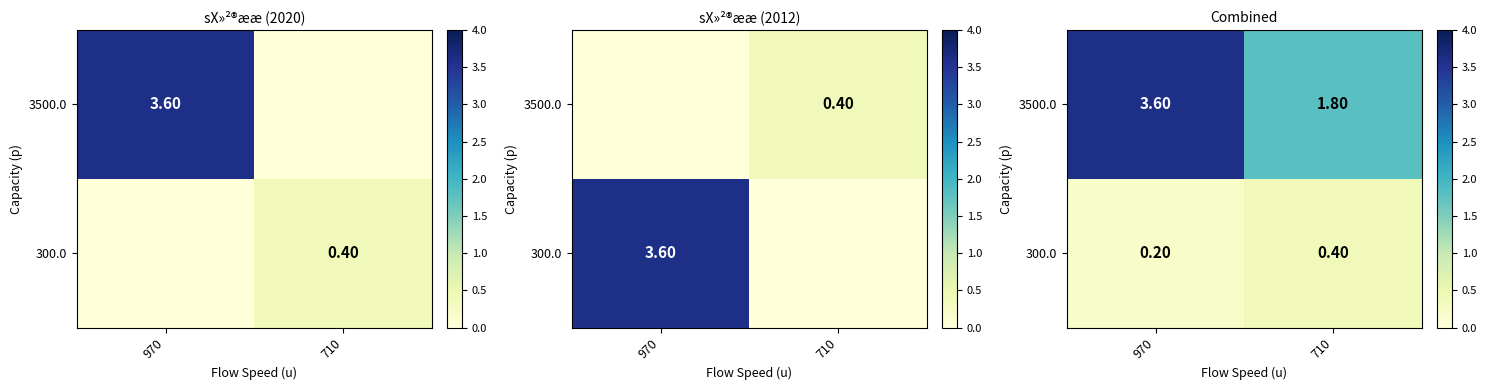

What is the difference between the 3500.0 values at 970 and 710?

1.8